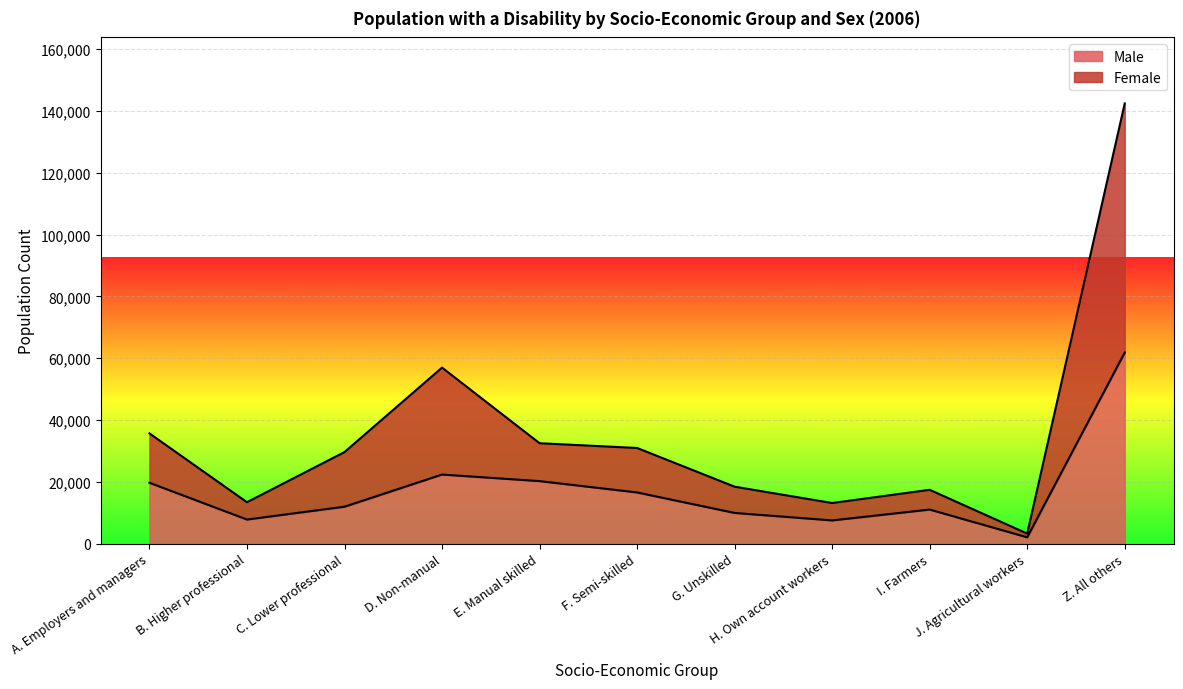

Where is the first local maximum for Male?

D. Non-manual